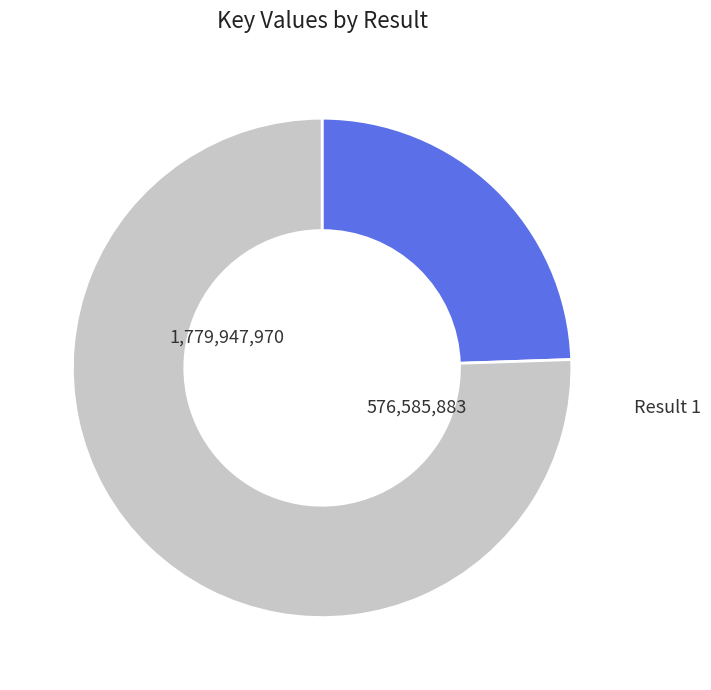

How many slices are in this pie chart?

2